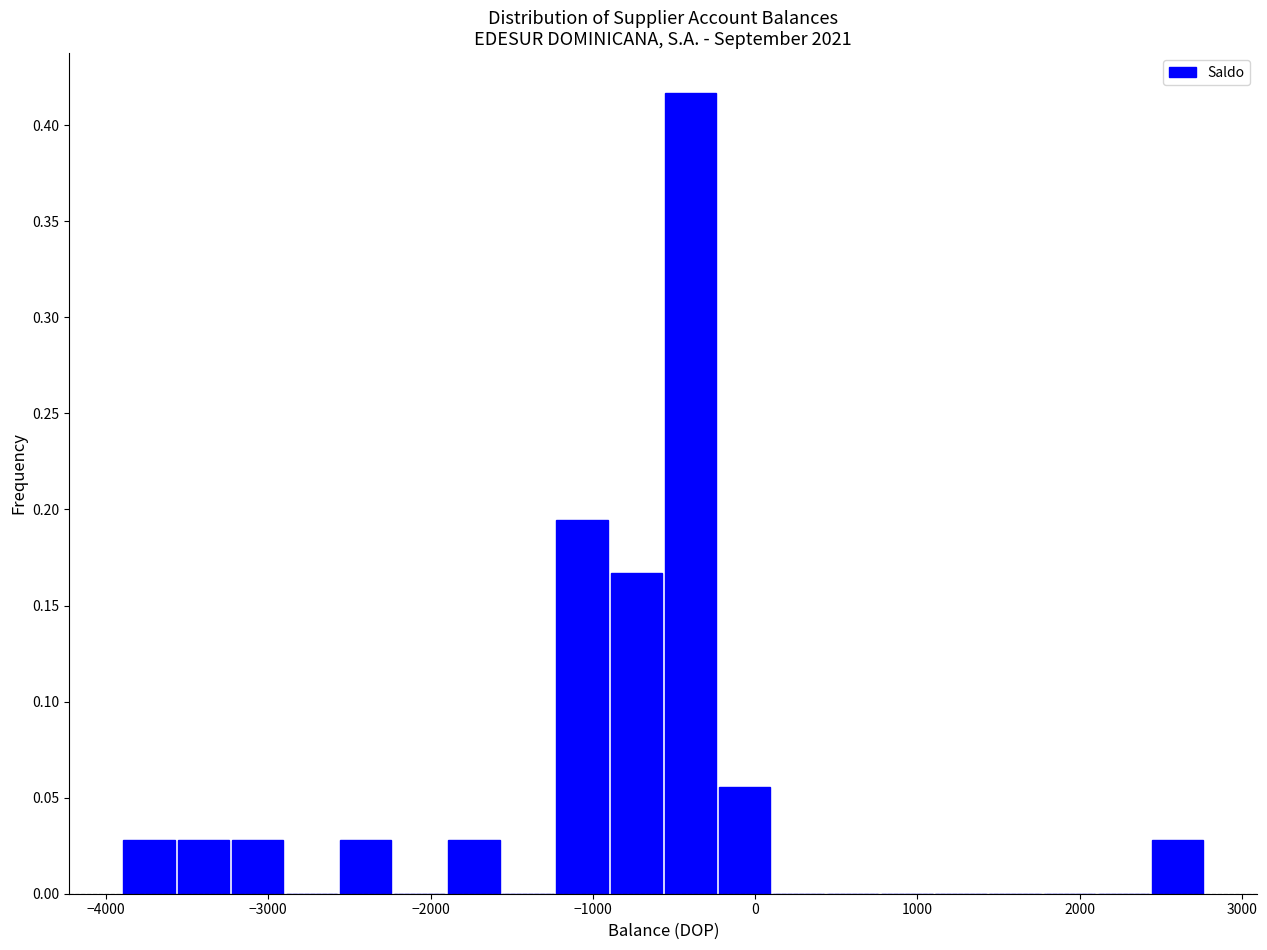

Around what value on the x-axis is the tallest bar? Give the approximate position of its centre, as read against the axis.

-400